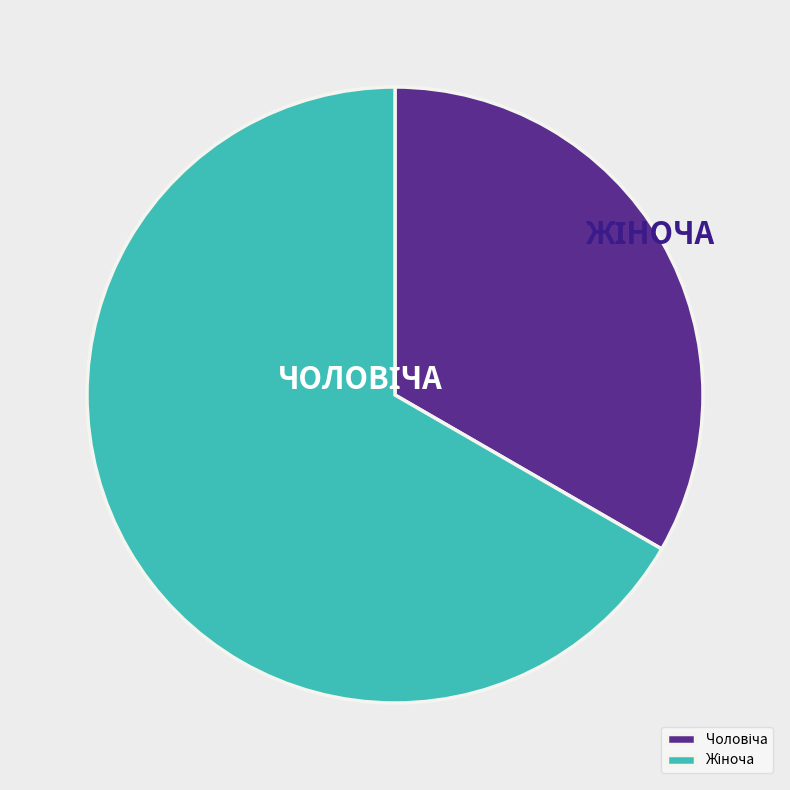

Is there any slice that represents more than half of the pie?

Yes